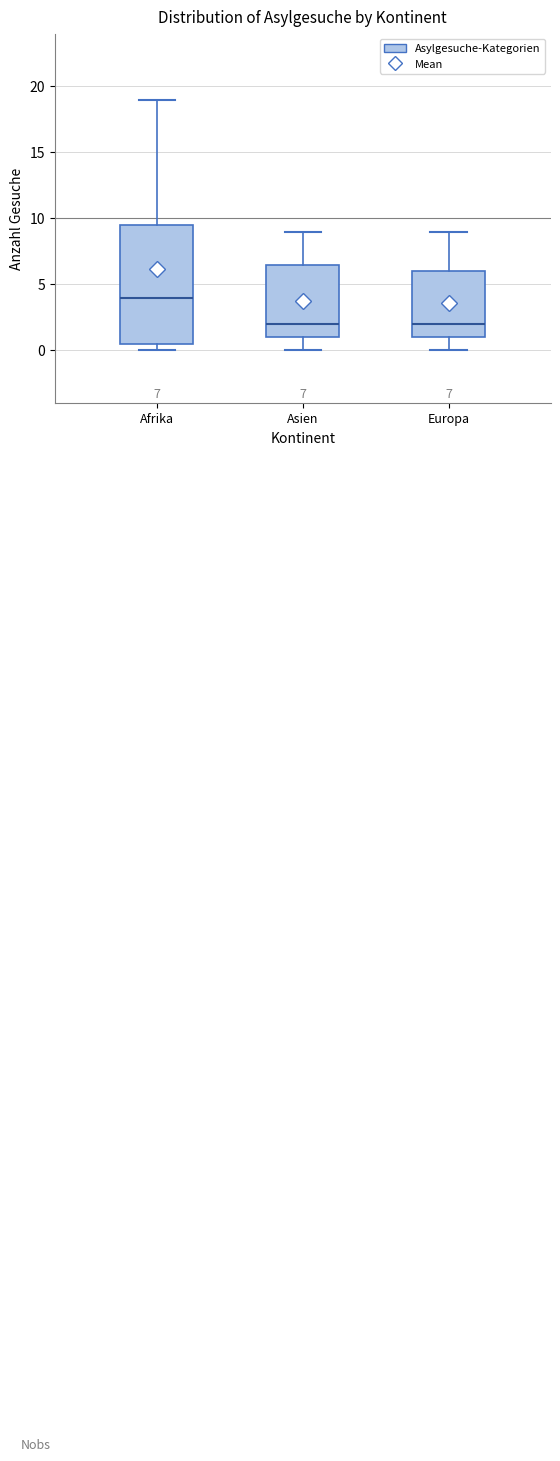

Which box has the highest median line?

Afrika